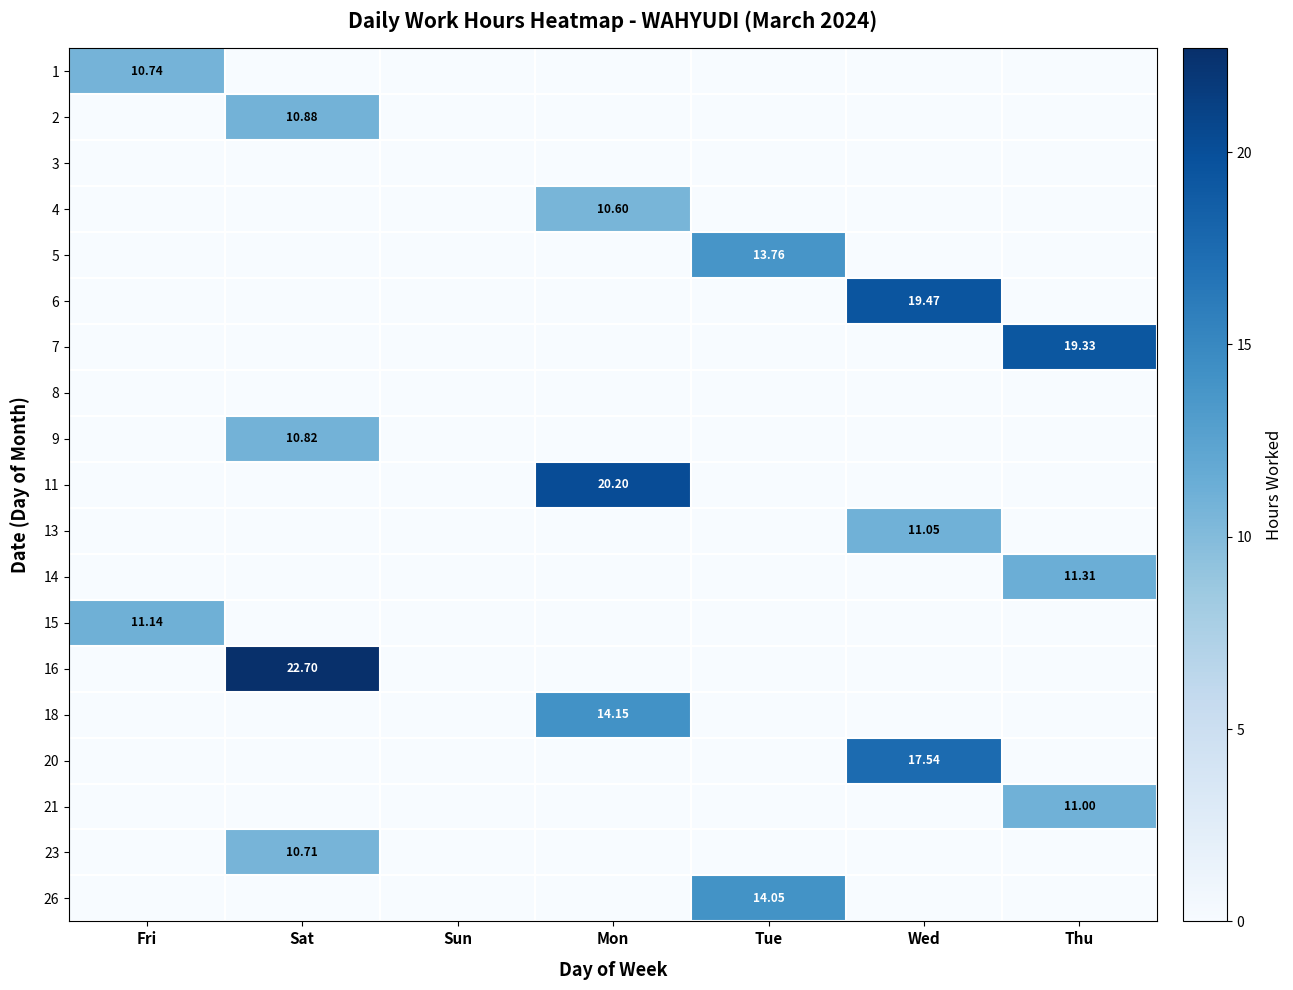

What is the average value of the 26 series?

2.0